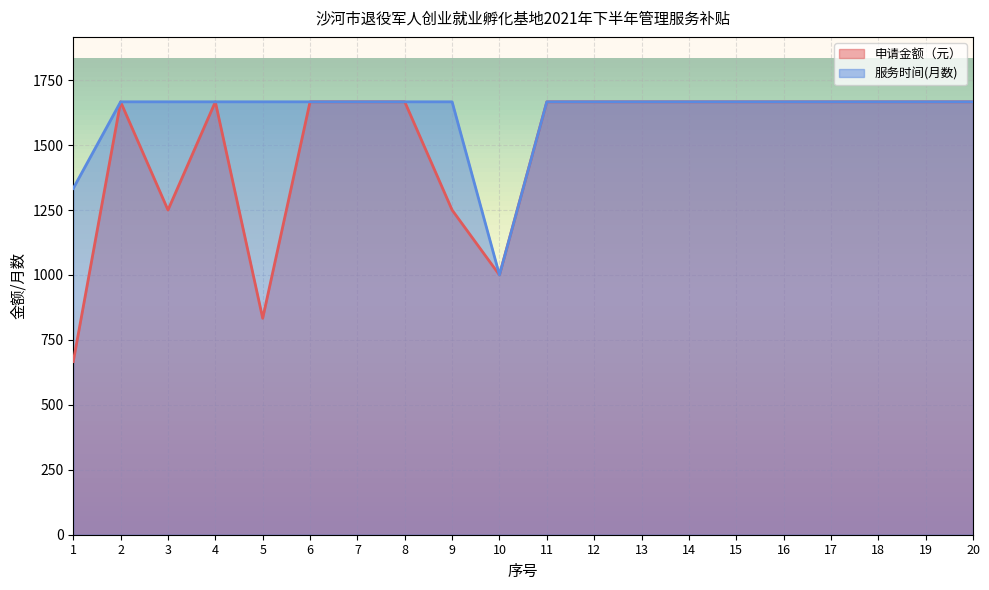

At which category is the sum across all series the highest?

2